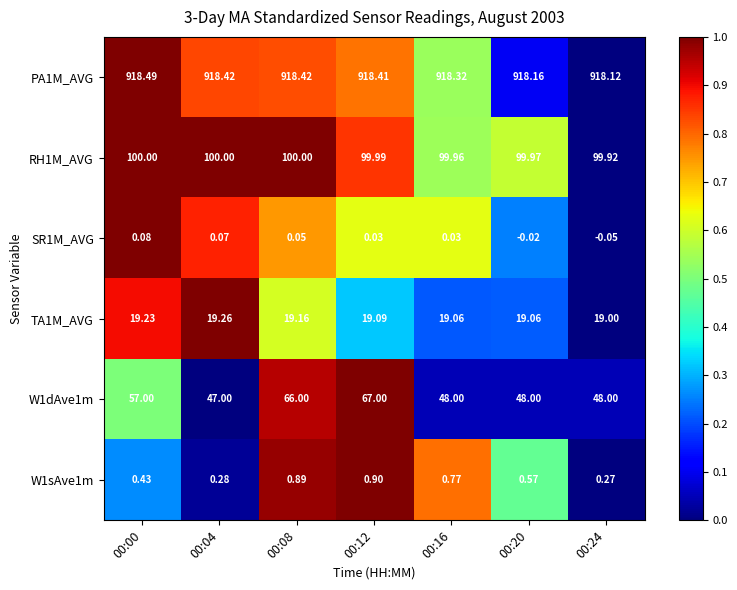

Is the value of W1dAve1m at 00:20 greater than the value of SR1M_AVG at 00:08?

Yes